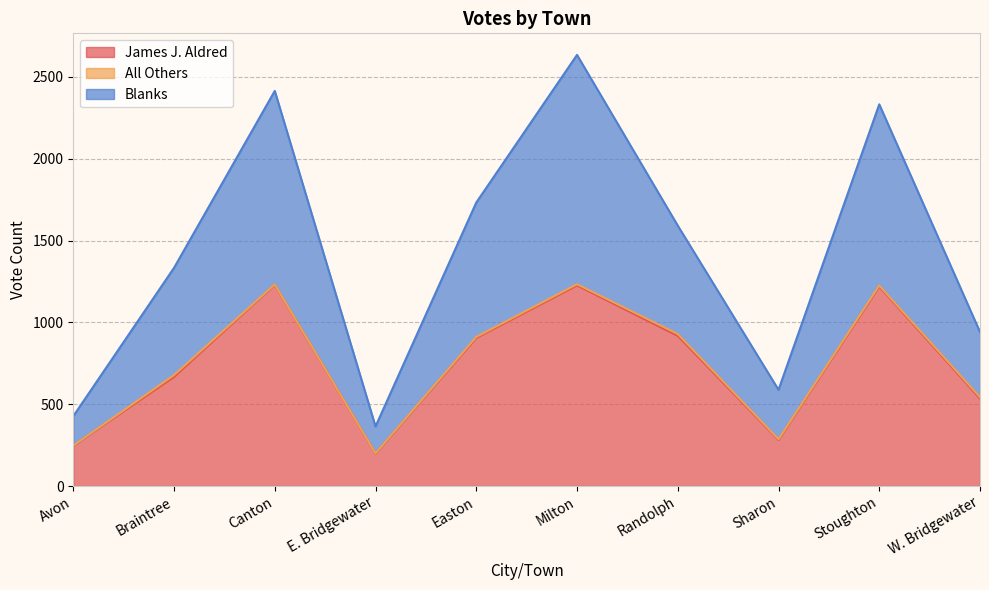

True or false: James J. Aldred has a value of 1646 at Milton.

False